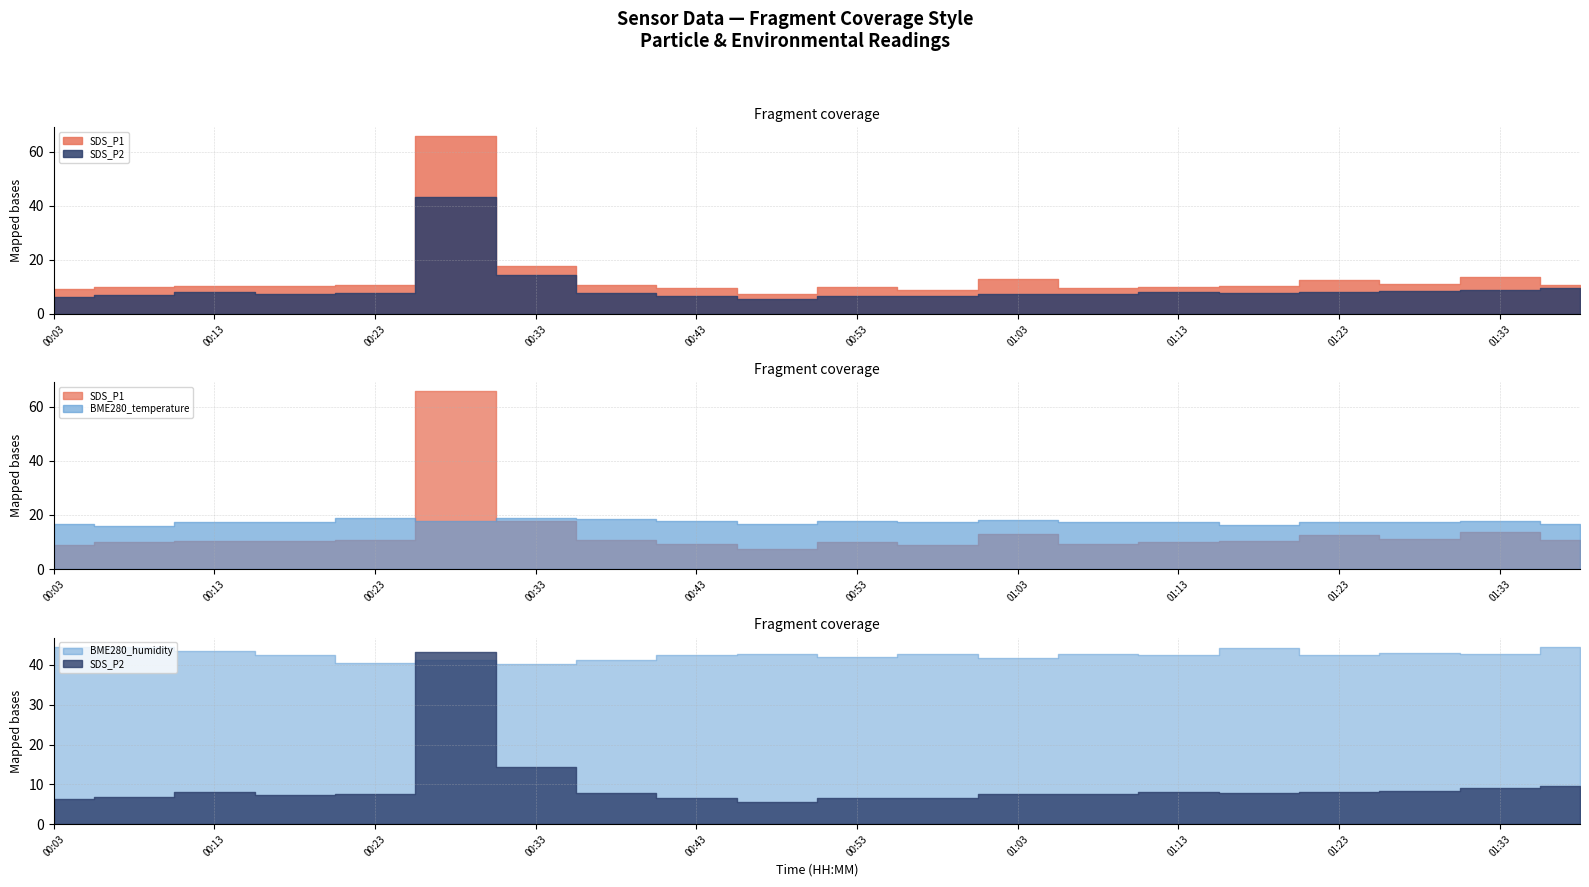

True or false: SDS_P2 has a value of 2.6 at 00:43.

False